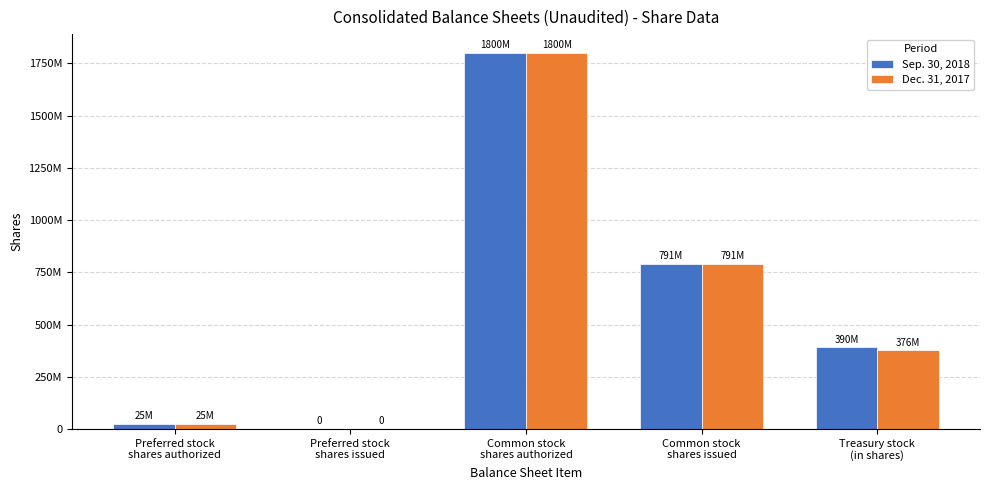

Which has a higher value, Preferred stock
shares issued or Preferred stock
shares authorized?

Preferred stock
shares authorized